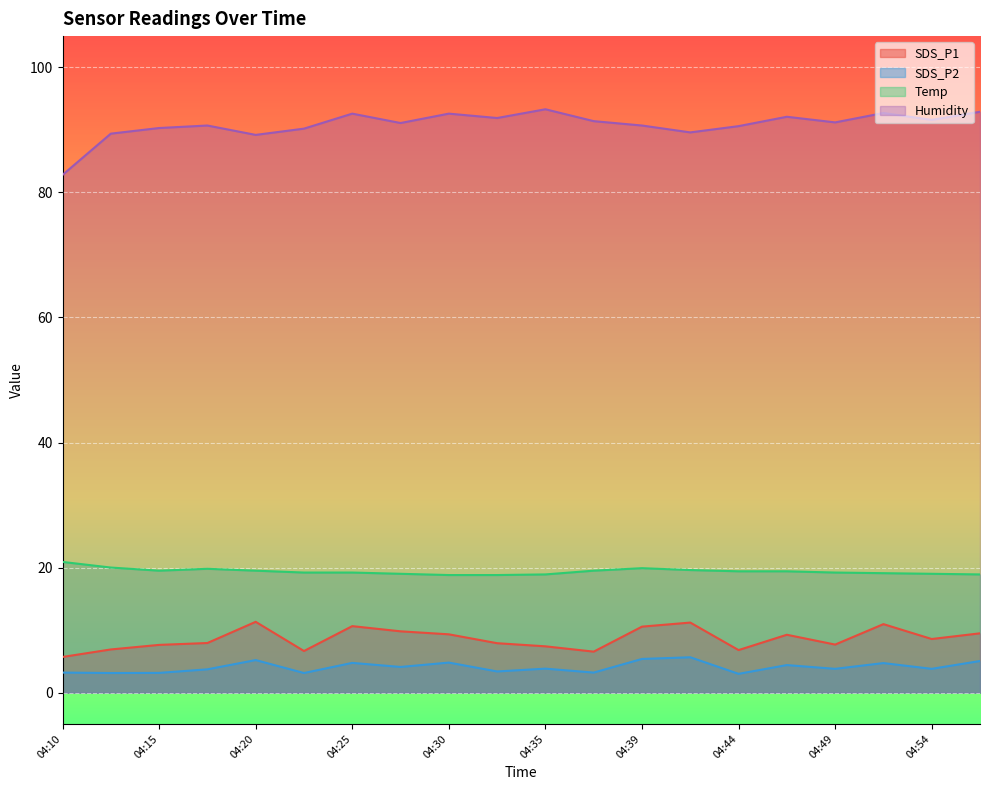

What are all the series names shown in the legend?

SDS_P1, SDS_P2, Temp, Humidity